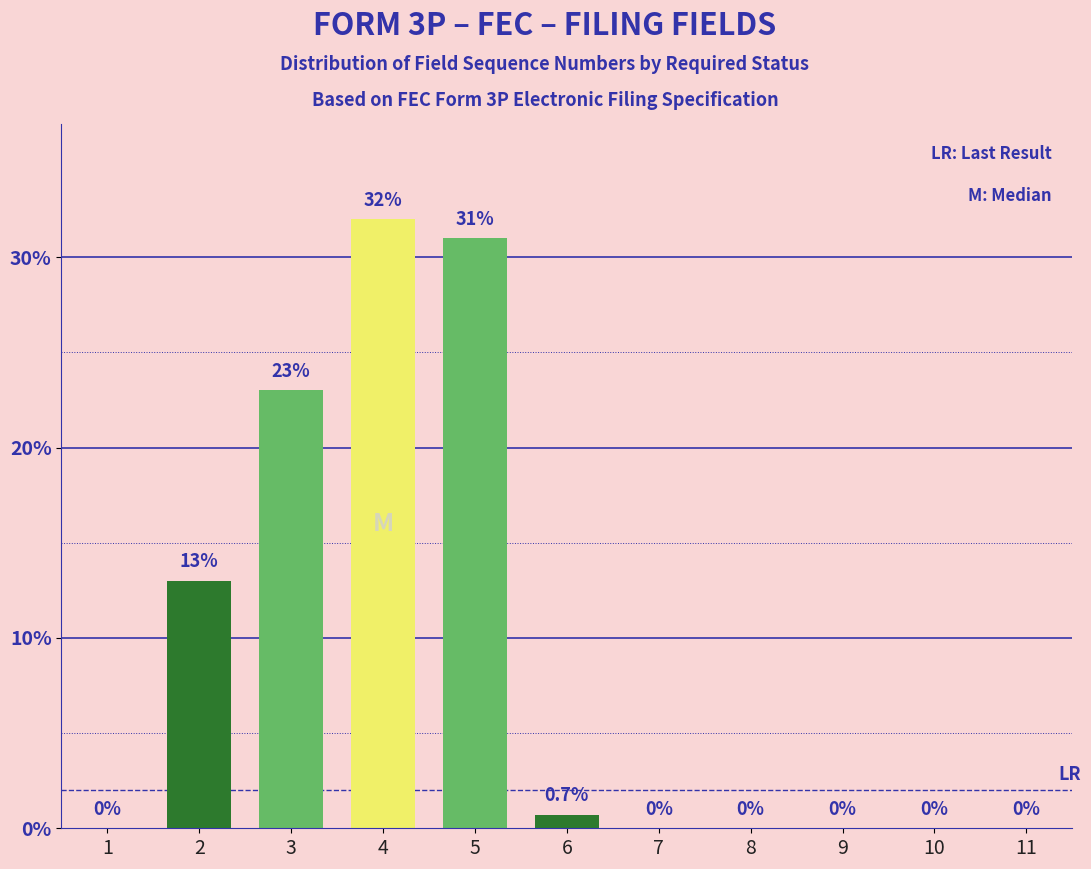

What is the change in value from 5 to 9?

-31.0